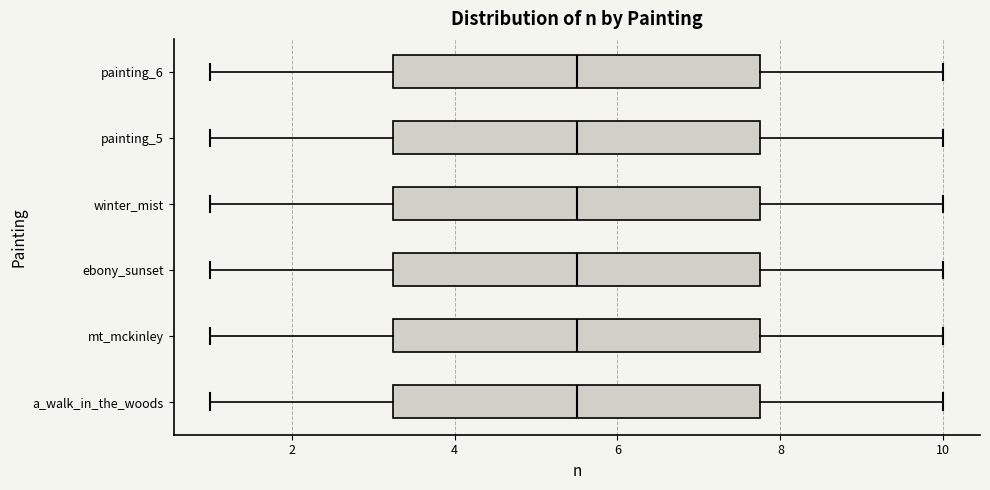

Reading bottom to top, read every box against the x-axis: the position of its median line, the range the box covers, and the ends of its whiskers. The values are not printed on the chart, so give them approximately, as read against the axis.

a_walk_in_the_woods: median 5.6, box 3.2 to 7.8, whiskers 1.0 to 10.0
mt_mckinley: median 5.6, box 3.2 to 7.8, whiskers 1.0 to 10.0
ebony_sunset: median 5.6, box 3.2 to 7.8, whiskers 1.0 to 10.0
winter_mist: median 5.6, box 3.2 to 7.8, whiskers 1.0 to 10.0
painting_5: median 5.6, box 3.2 to 7.8, whiskers 1.0 to 10.0
painting_6: median 5.6, box 3.2 to 7.8, whiskers 1.0 to 10.0